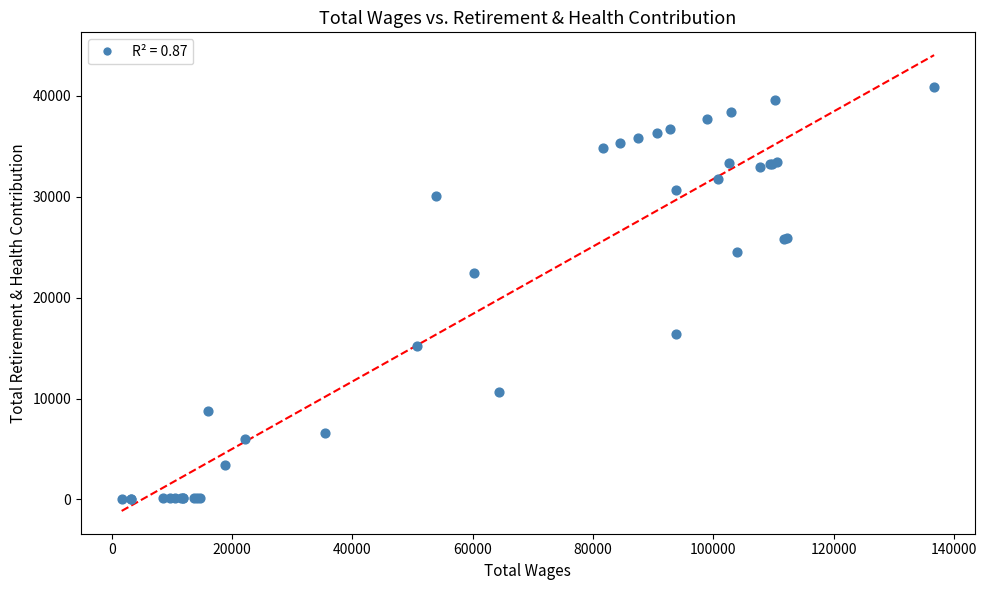

What Y value in the scatter plot is closest to 20439?

22391